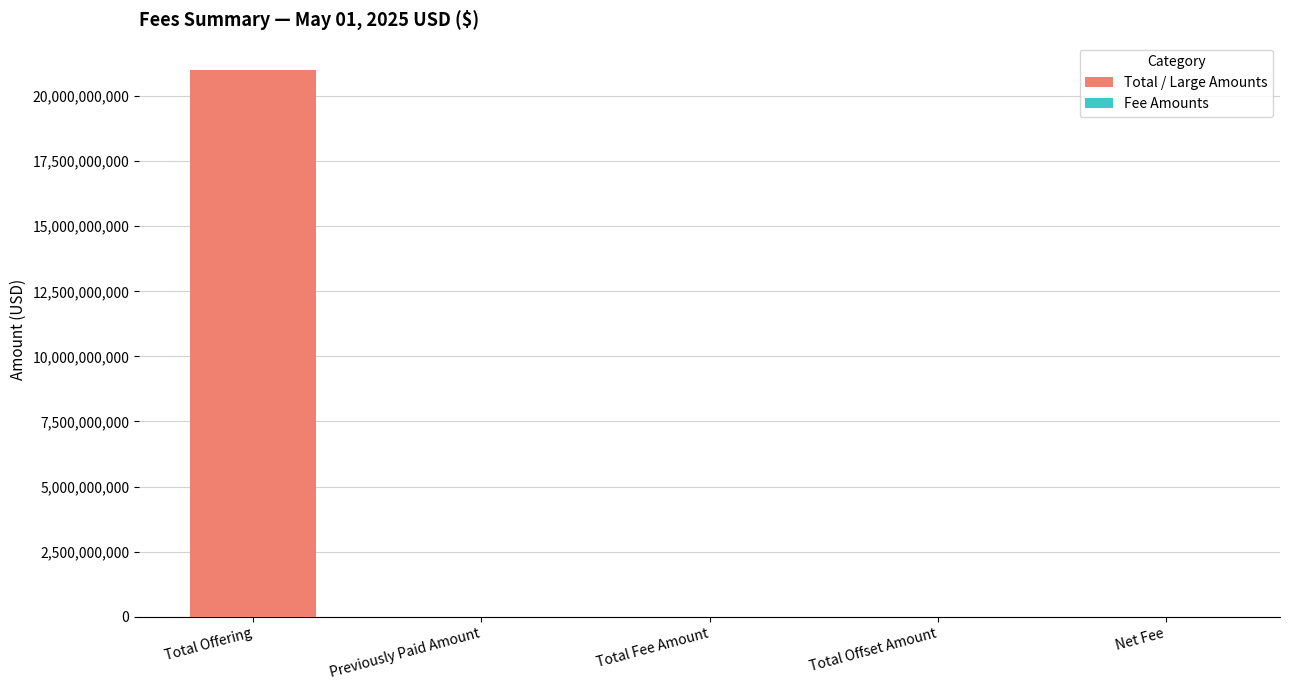

Which category has the highest value across all series?

Total Offering